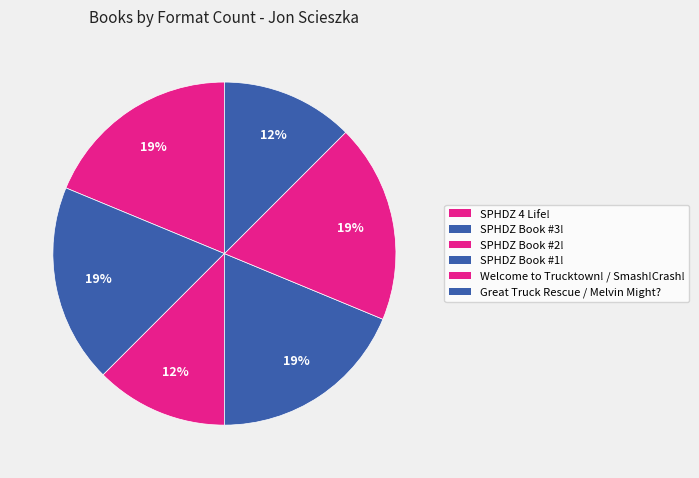

How many slices are in this pie chart?

6